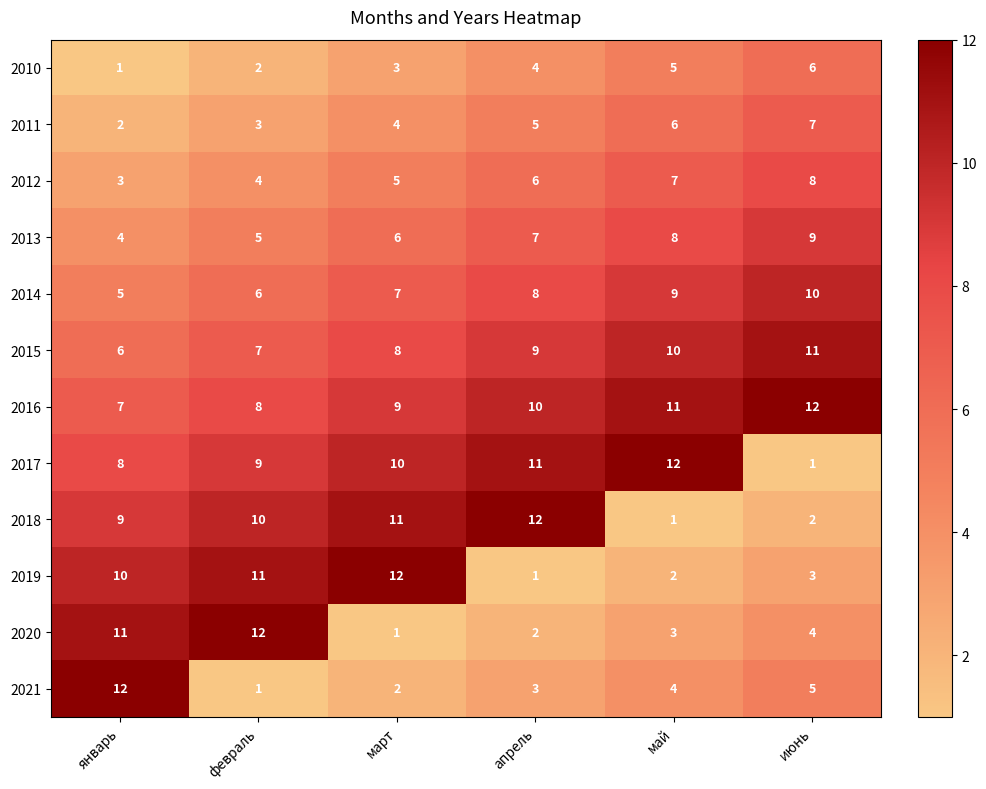

What is the average value of the 2010 series?

4